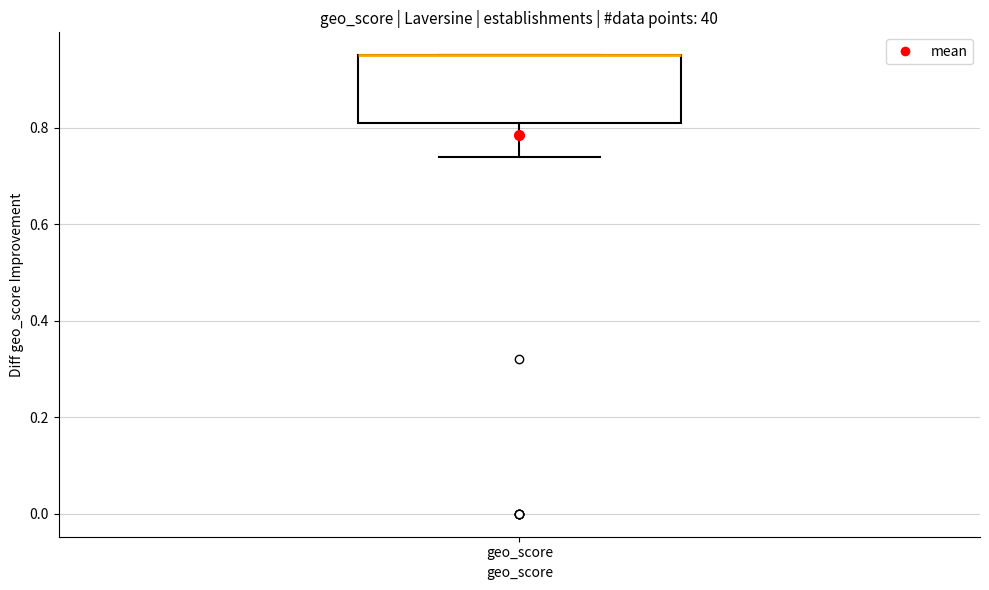

Where is the upper edge of the box for geo_score on the y-axis? The values are not printed on the chart, so give them approximately, as read against the axis.

0.96